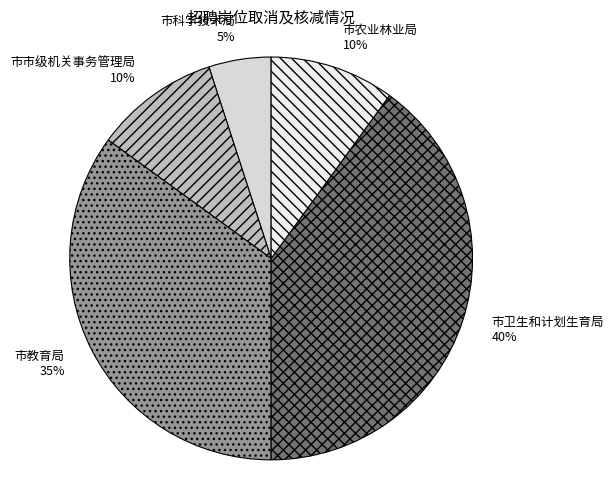

True or false: 市市级机关事务管理局 accounts for 10% of the total.

True